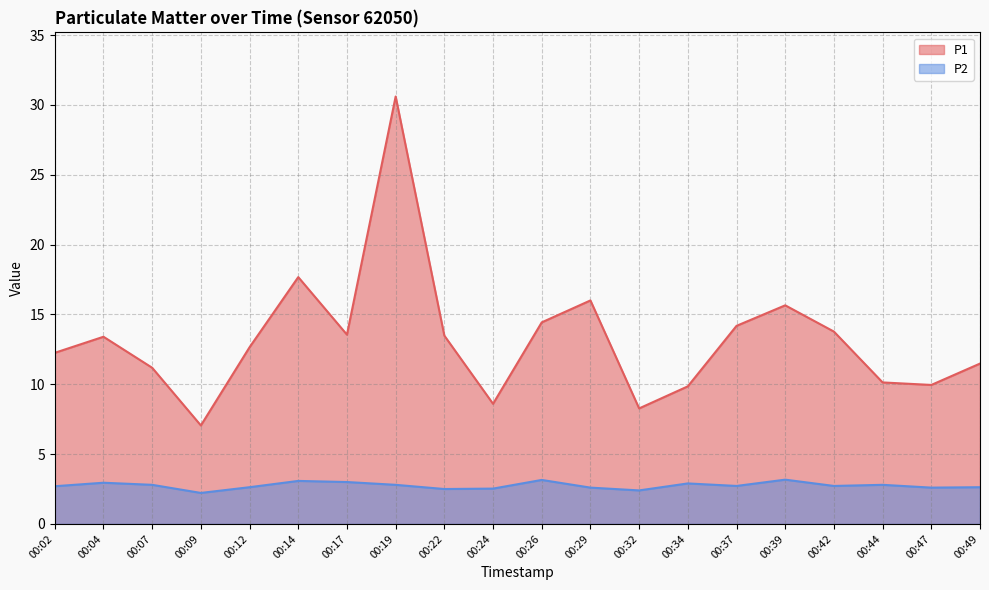

At which category does the chart reach its peak across all series?

00:19